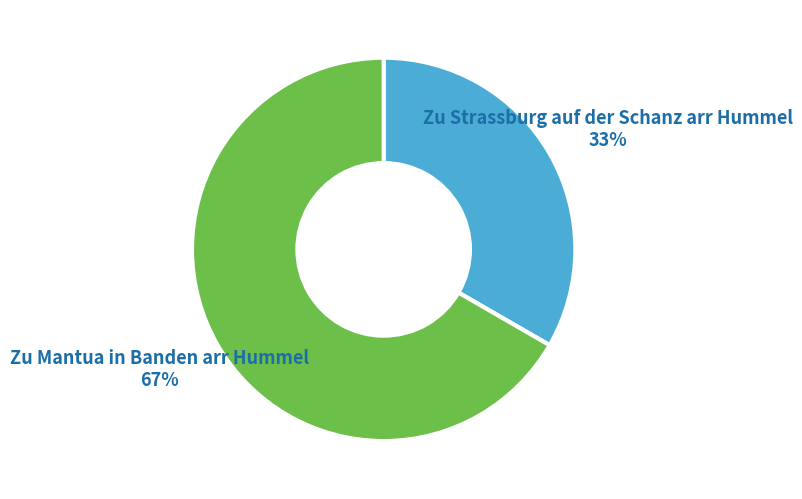

Which slice is the smallest?

Zu Strassburg auf der Schanz arr Hummel